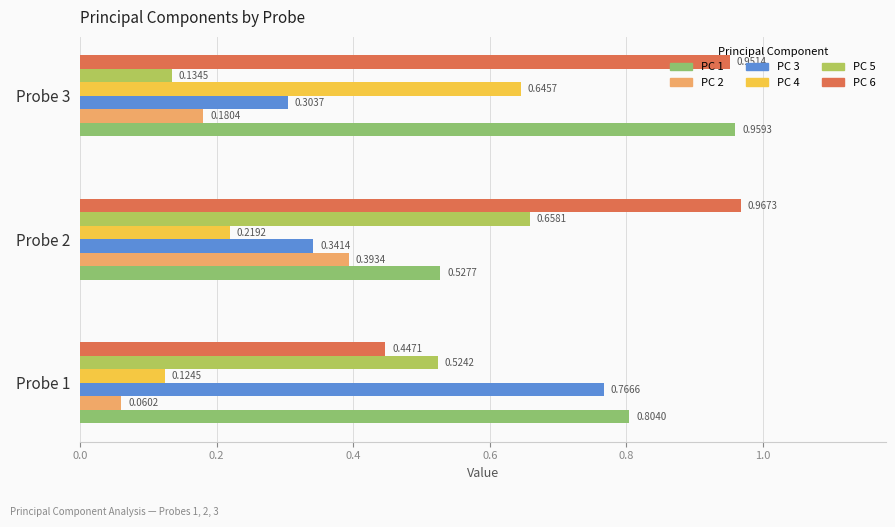

Which series has the largest range (max minus min)?

PC 5